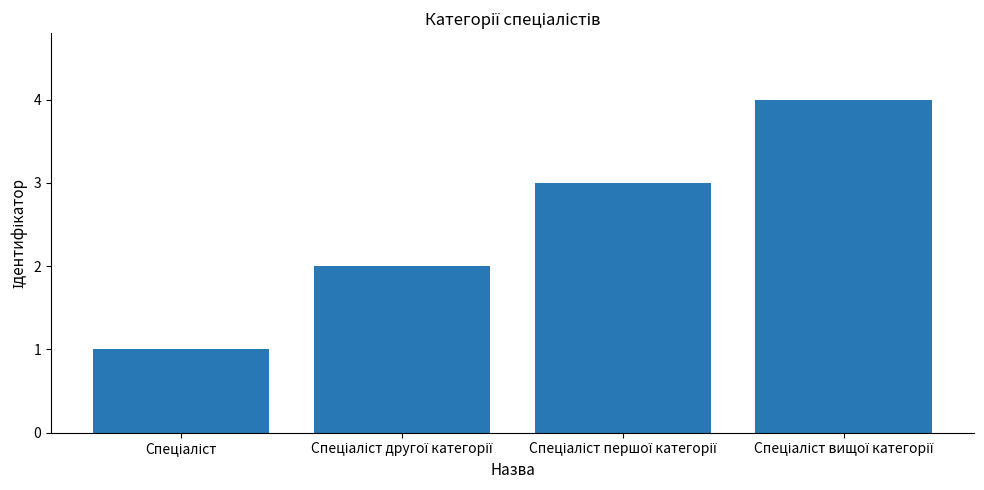

What is the greatest value displayed?

4